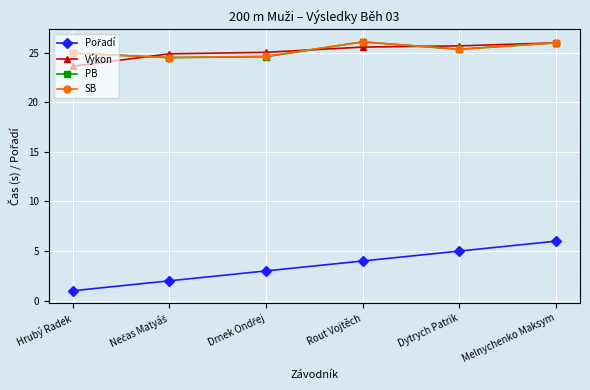

True or false: Výkon and PB cross at least once.

True